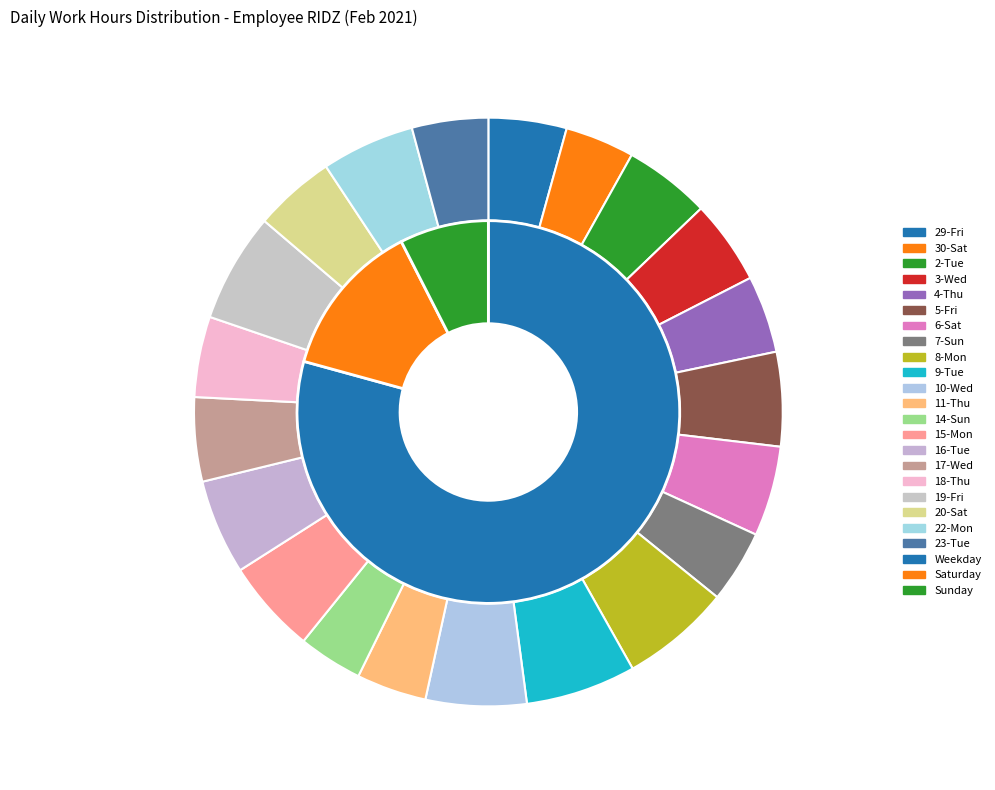

To the nearest percent, what percentage of the pie is 6-Sat?

5%